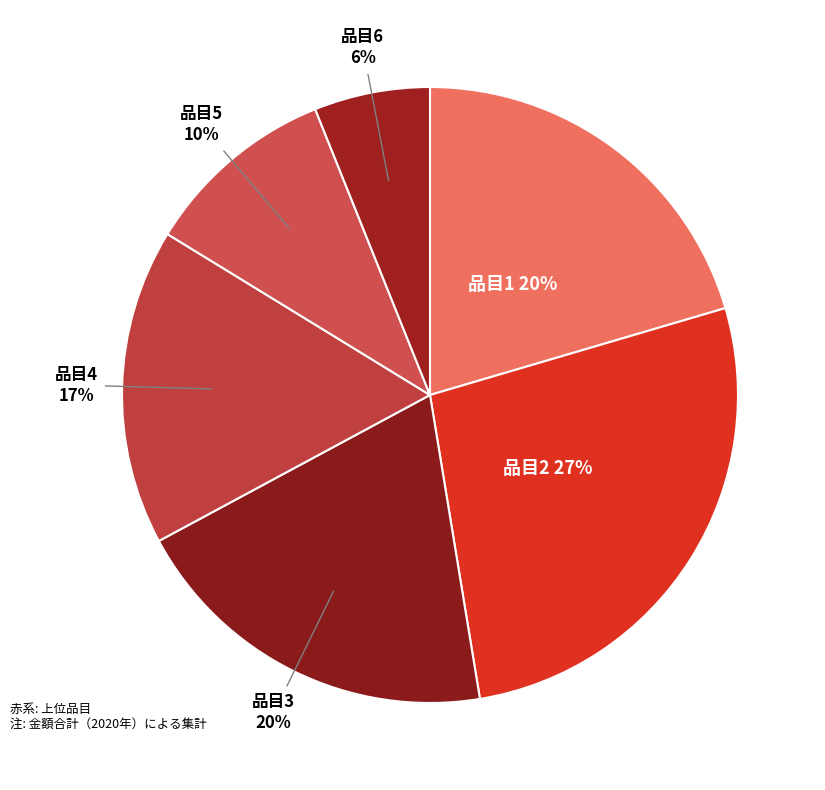

How many slices are in this pie chart?

6